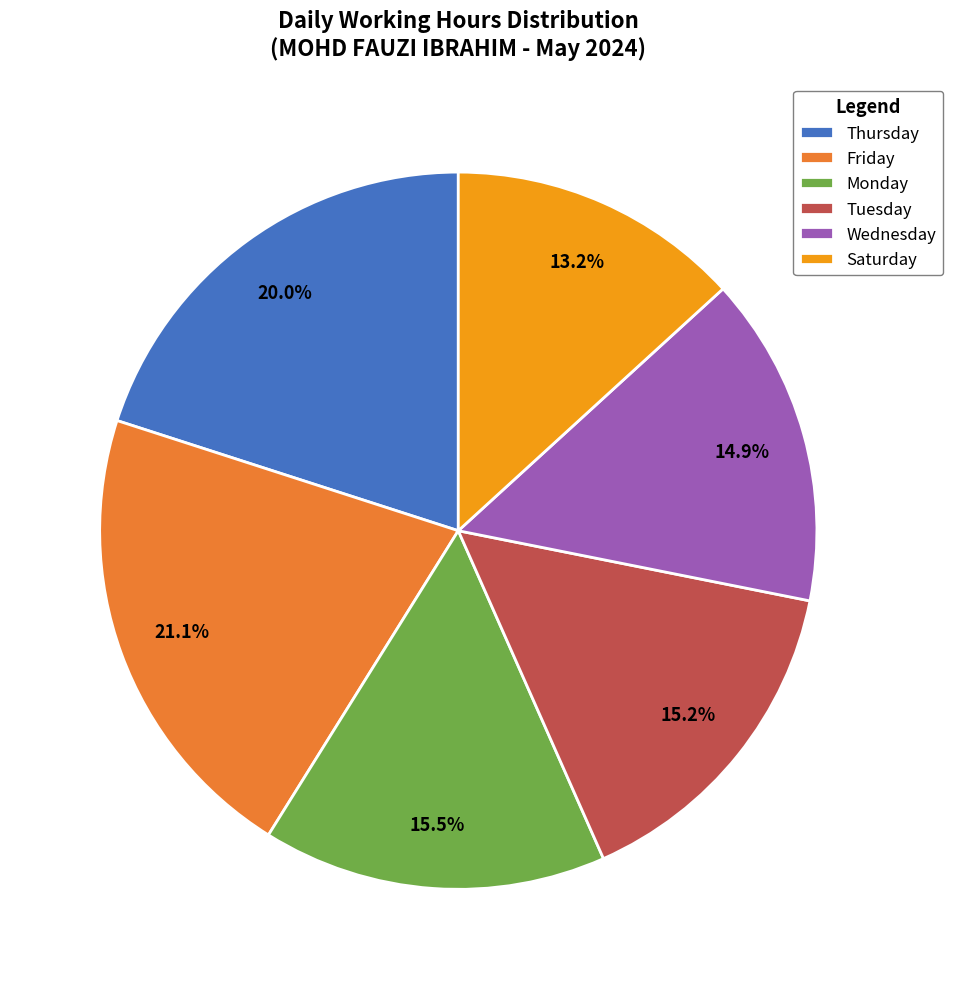

Approximately how many times larger is the value at Friday compared to Monday?

1.4